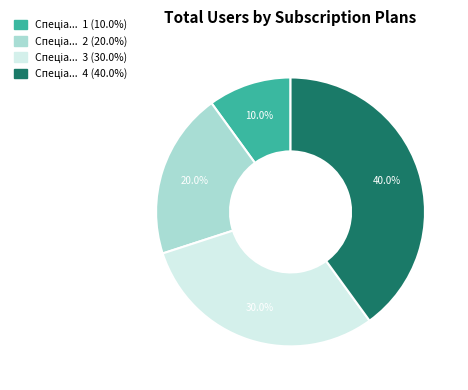

Does any single category account for the majority?

No